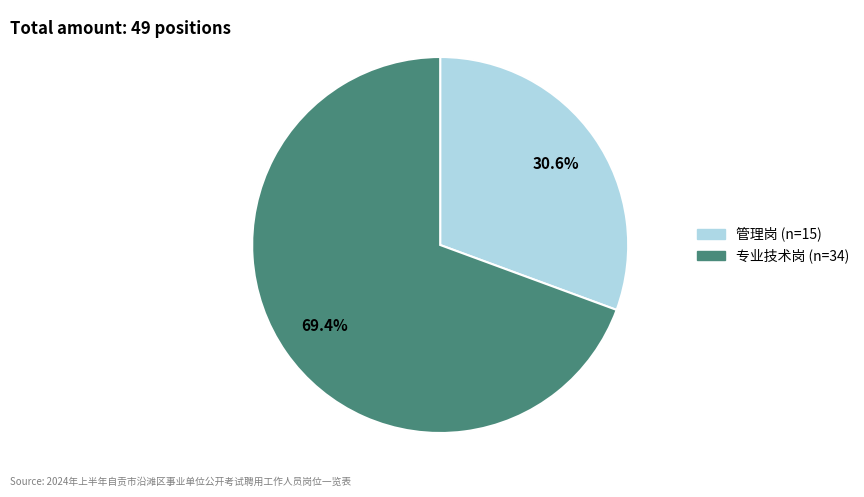

To the nearest percent, what percentage of the pie is 管理岗?

31%